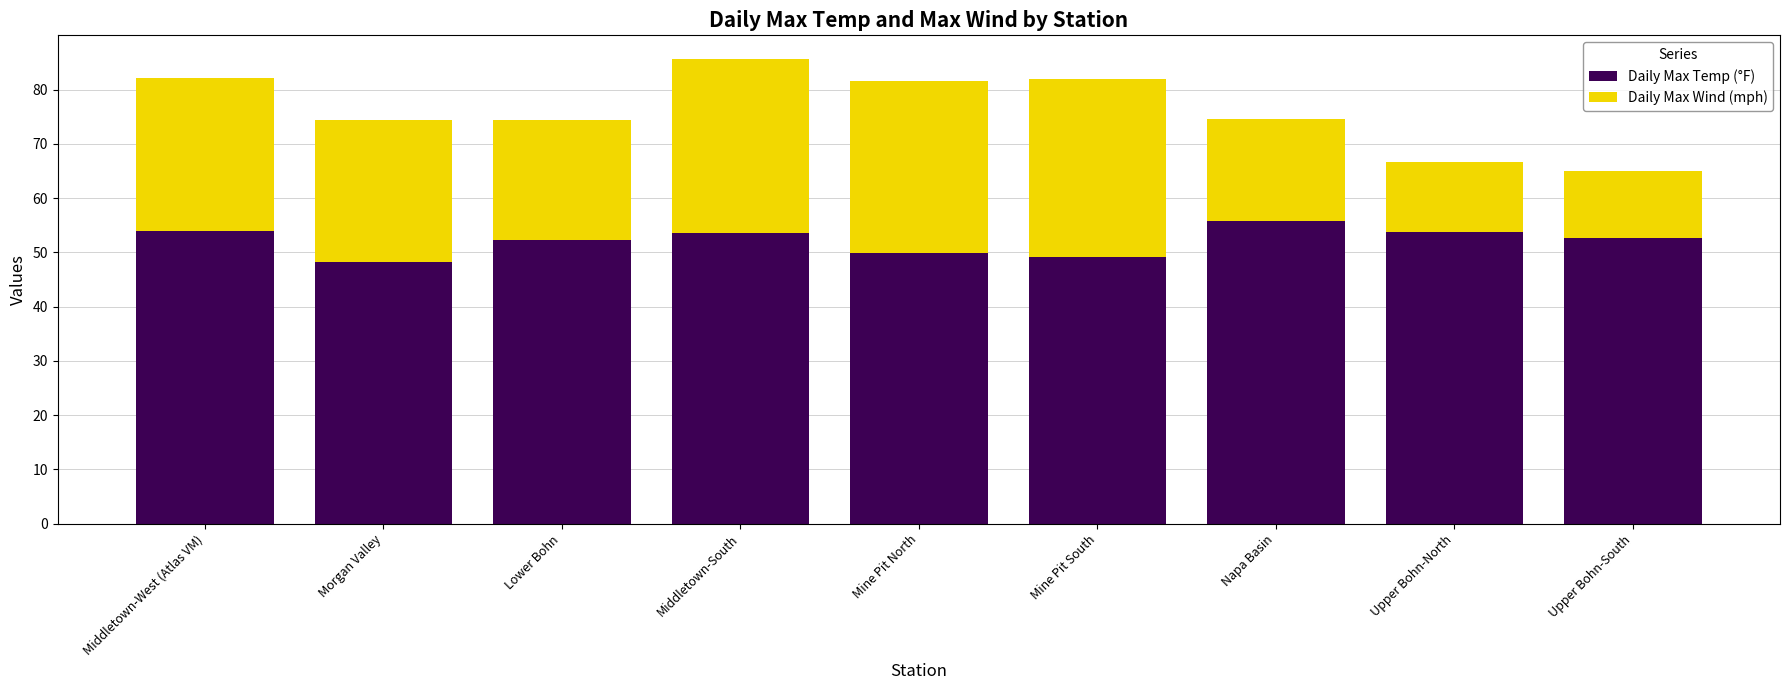

At which category is the sum across all series the highest?

Middletown-South